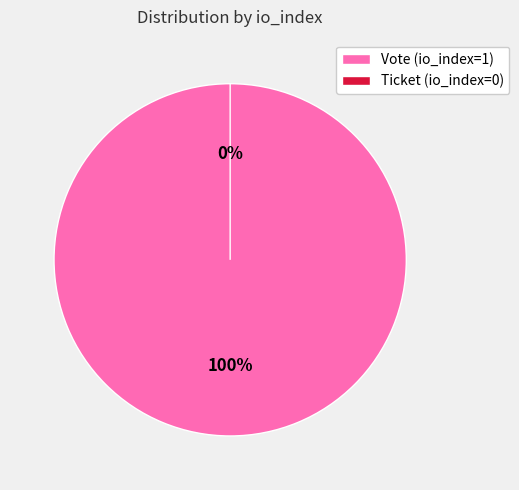

Is it true that Vote (io_index=1) is 86% of the pie?

False